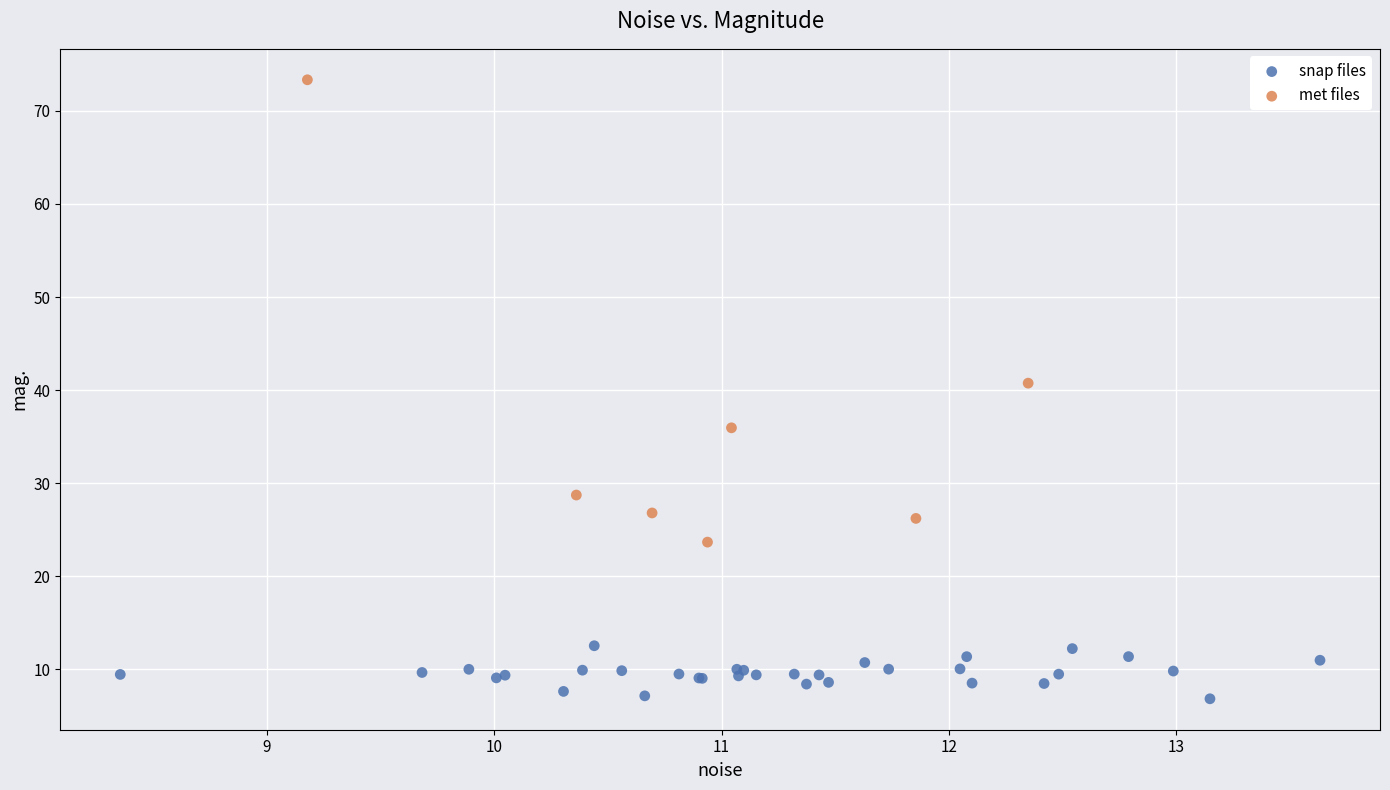

Which series has the largest Y range (max minus min)?

met files